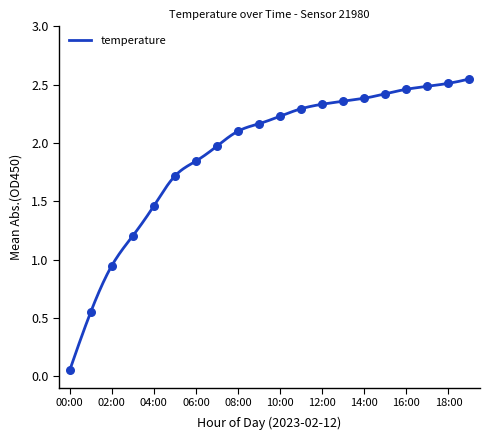

What is the change in value from 02:00 to 07:00?

+1.0